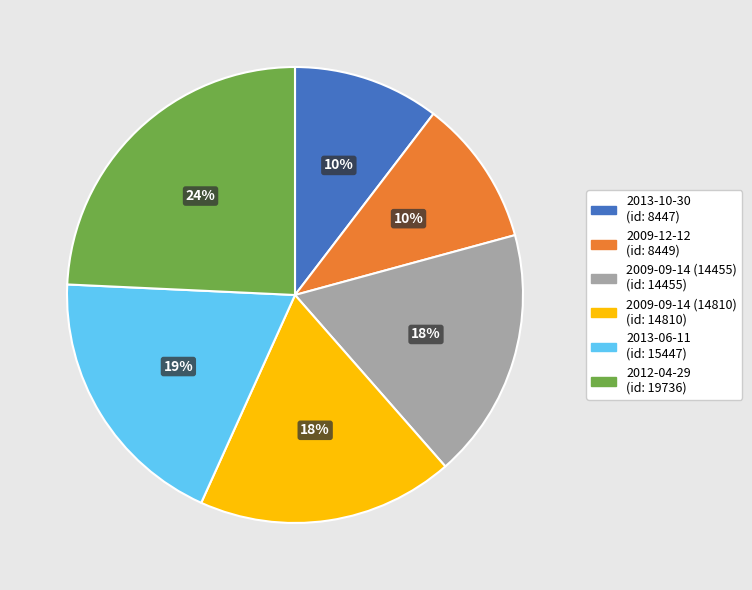

To the nearest percent, what is the average slice percentage?

17%